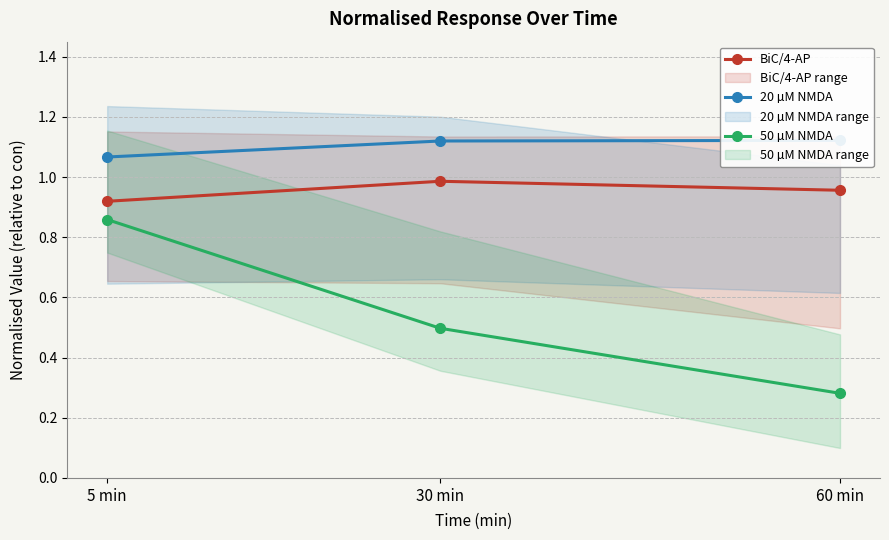

What is the average value of the BiC/4-AP series?

1.0